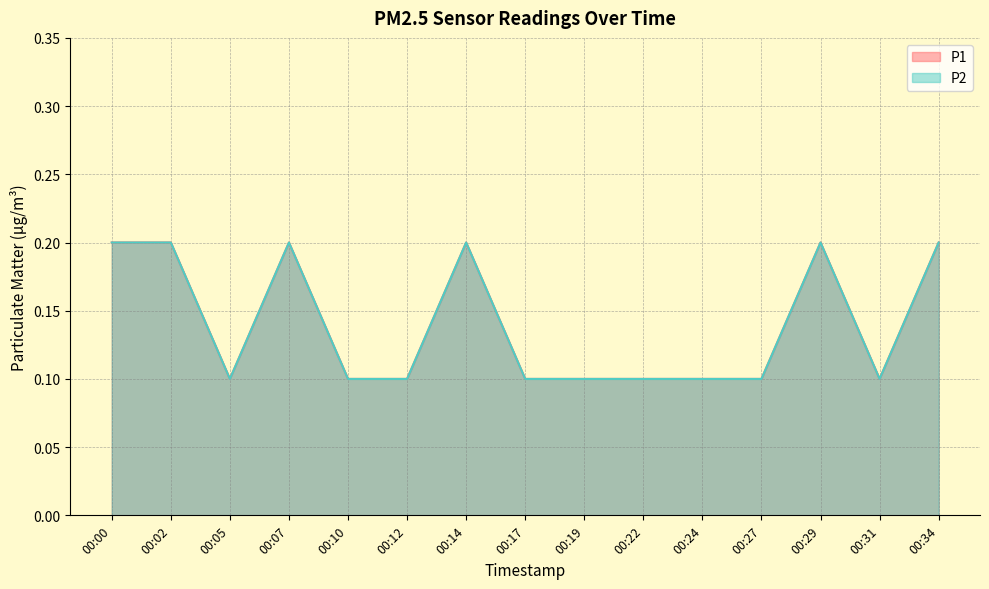

What is the difference between the maximum and minimum values in the P2 series?

0.1